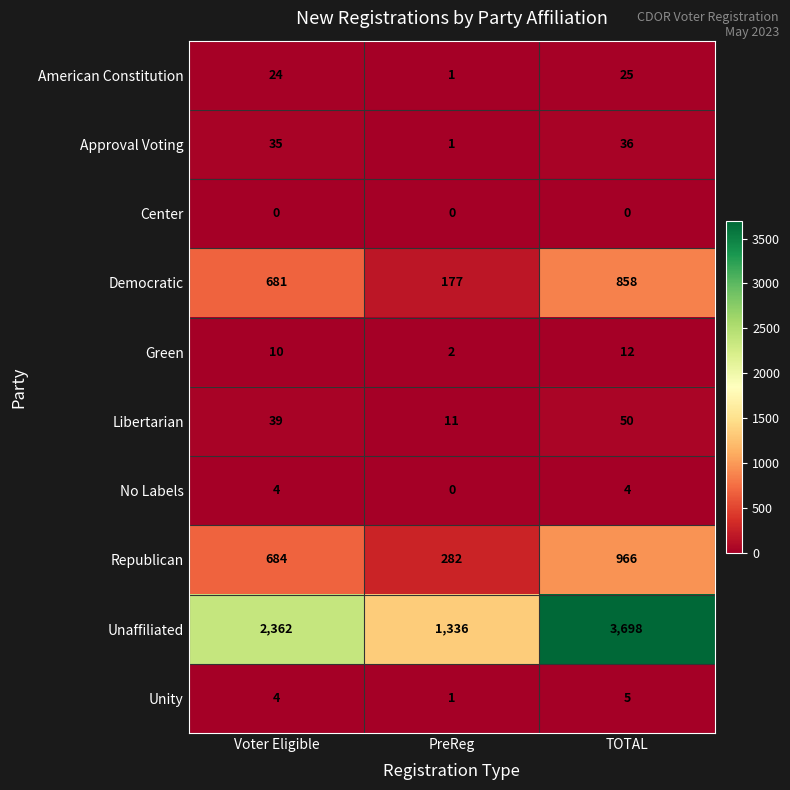

What is the spread (max minus min) of values at Voter Eligible?

2362